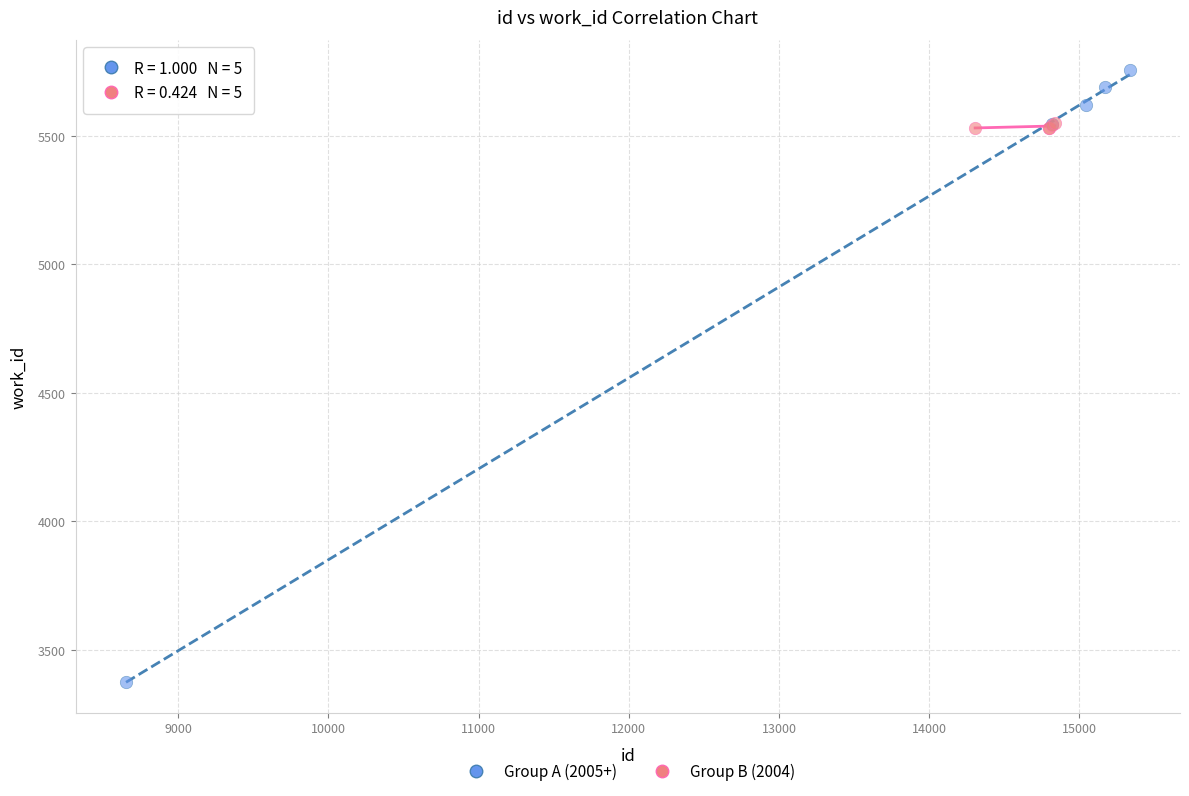

Which series has the largest Y range (max minus min)?

Group A (2005+)